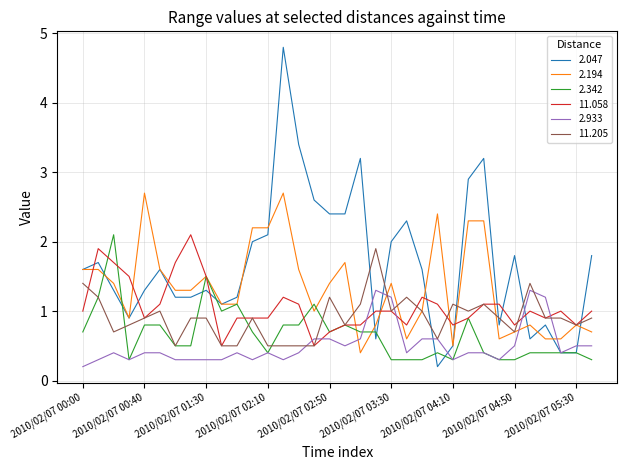

True or false: 2.933 and 2.342 intersect in this chart.

True